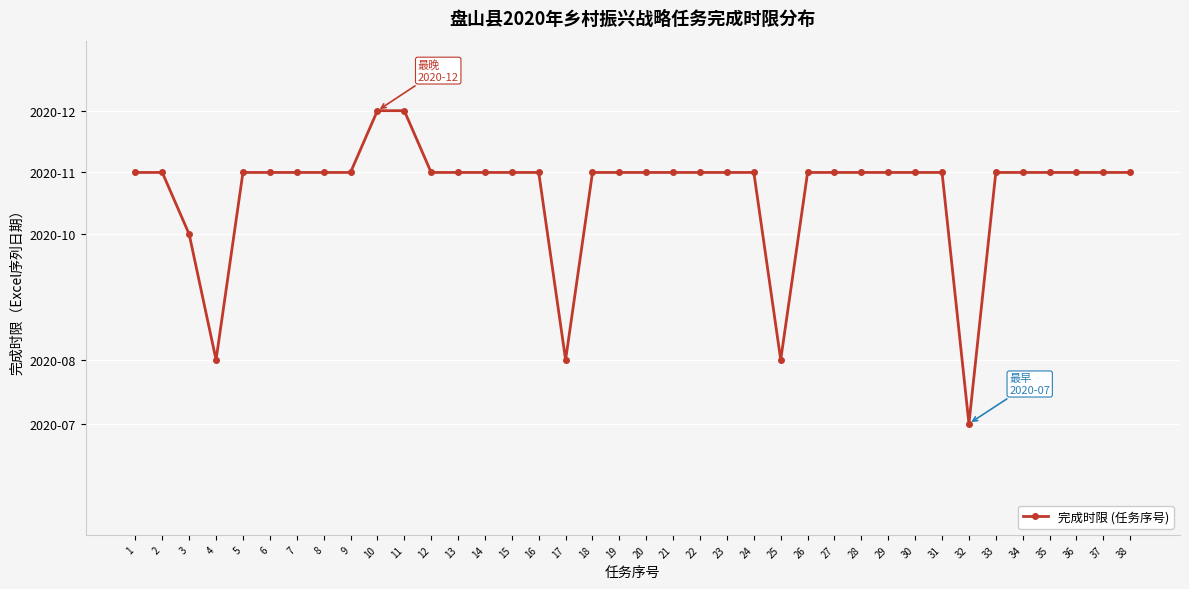

Reading left to right, extract all data points from this chart.

44166	44166	44136	44075	44166	44166	44166	44166	44166	44196	44196	44166	44166	44166	44166	44166	44075	44166	44166	44166	44166	44166	44166	44166	44075	44166	44166	44166	44166	44166	44166	44044	44166	44166	44166	44166	44166	44166